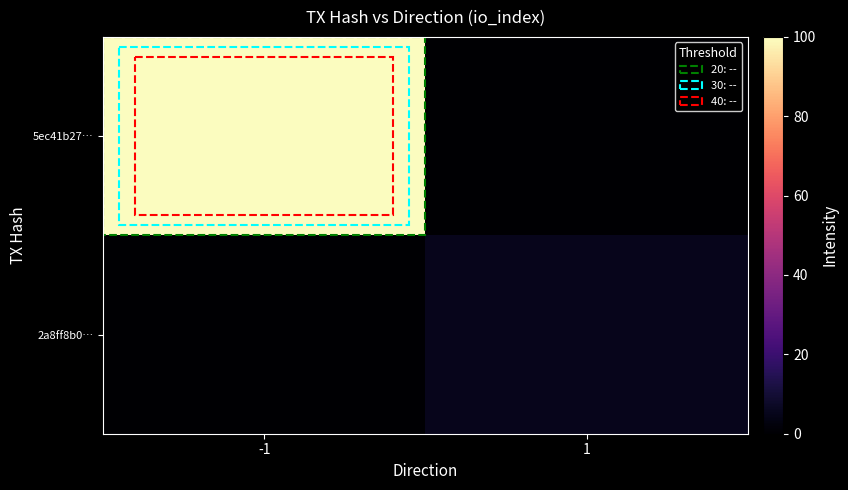

At which category is the sum across all series the highest?

-1